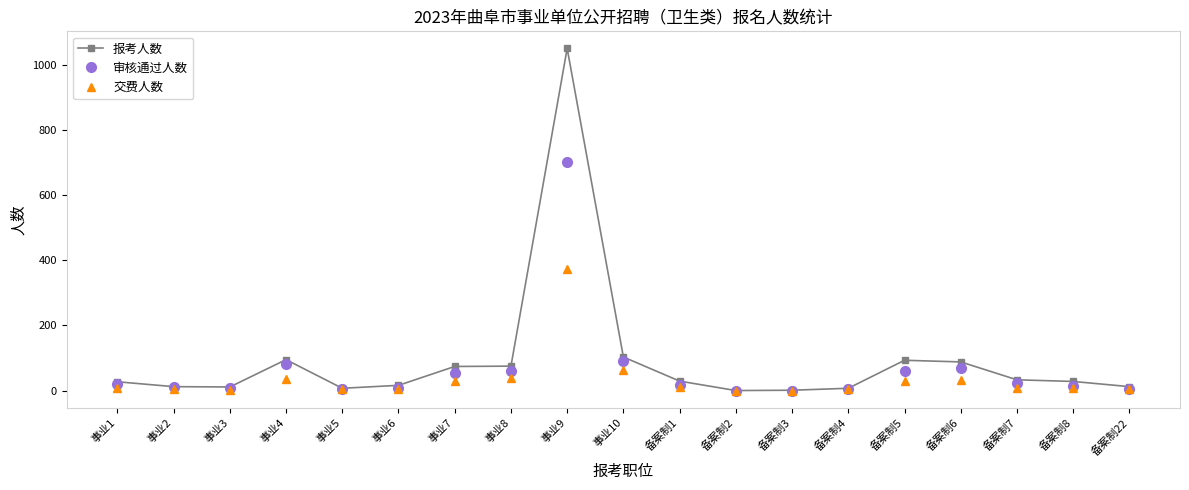

At which label does 审核通过人数 reach its peak?

事业9